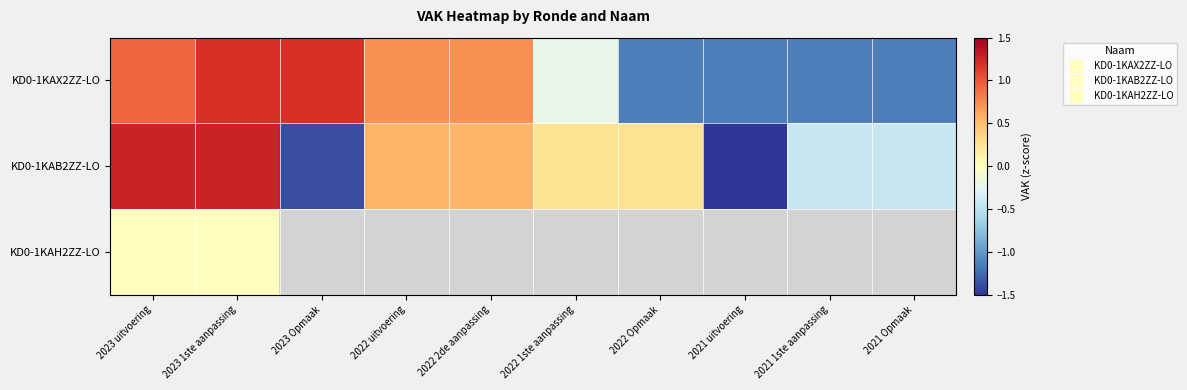

Where does the KD0-1KAB2ZZ-LO series first go above 0?

2023 uitvoering